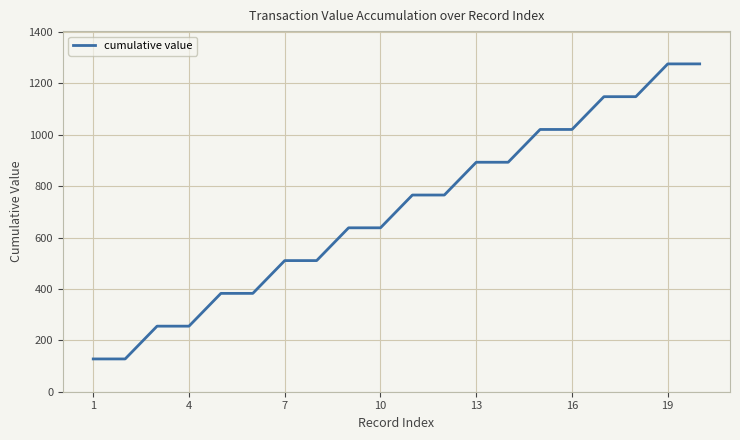

What is the difference between the maximum and minimum values?

1148.0